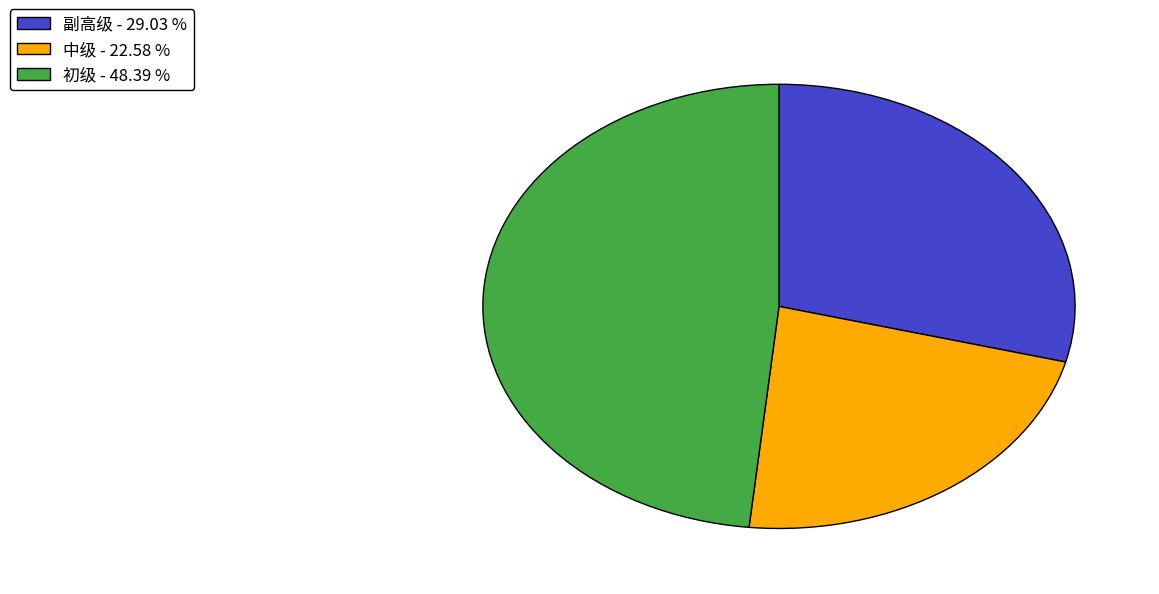

What is the largest slice in the pie chart?

初级